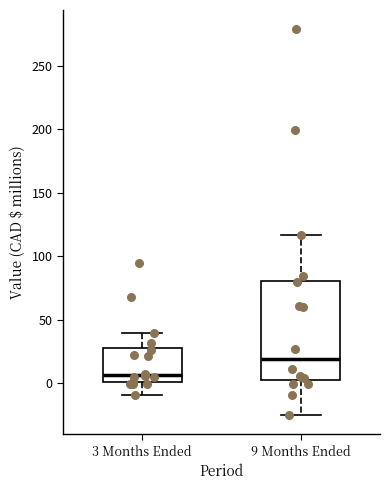

Comparing the boxes themselves (not the whiskers), which one is the tallest?

9 Months Ended